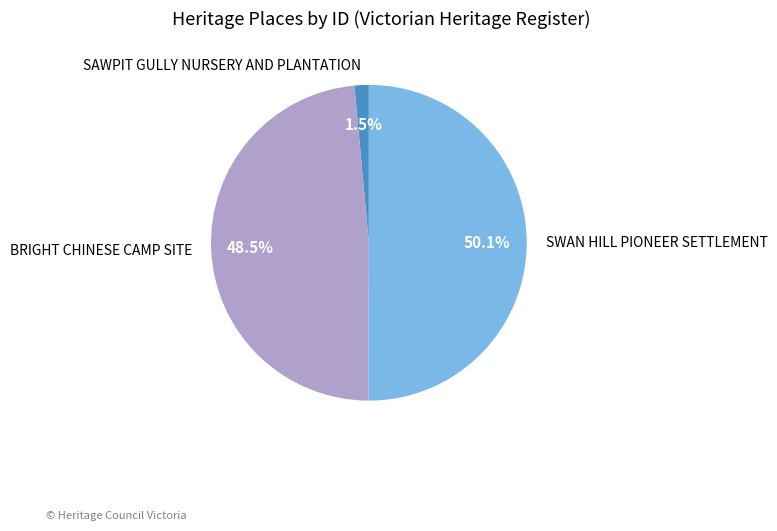

To the nearest percent, what portion does SWAN HILL PIONEER SETTLEMENT represent?

50%